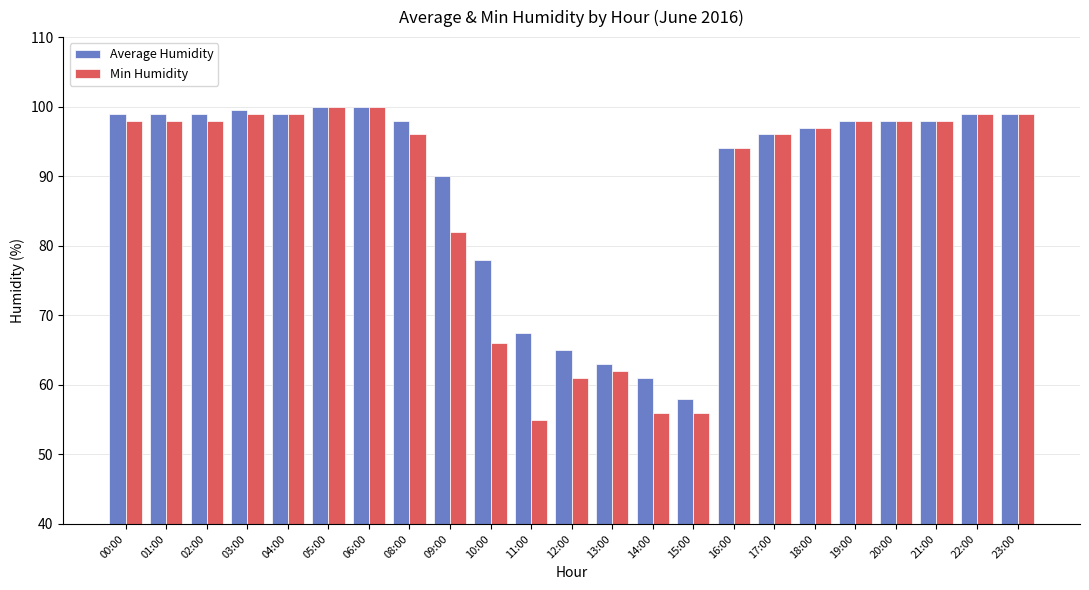

Is the value of Min Humidity at 12:00 greater than the value of Average Humidity at 09:00?

No